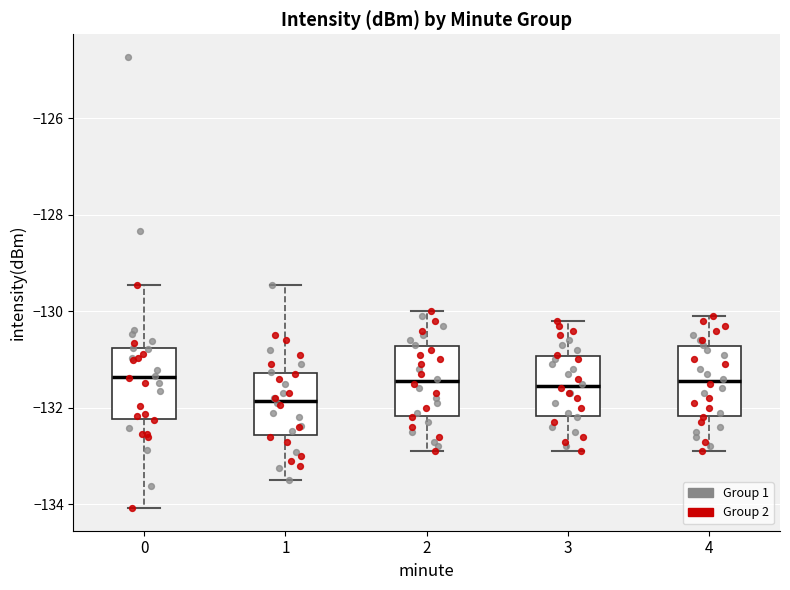

Where does the upper whisker of the box at x = 2 end on the y-axis? The values are not printed on the chart, so give them approximately, as read against the axis.

-130.0